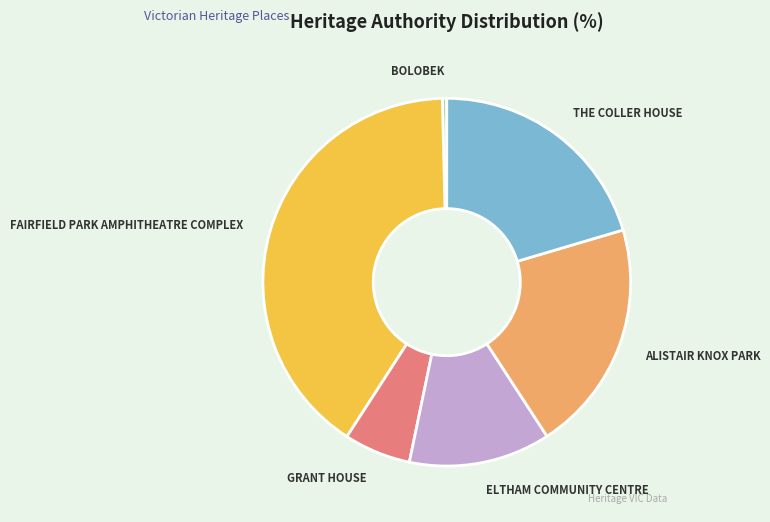

Which category has the biggest portion of the pie?

FAIRFIELD PARK AMPHITHEATRE COMPLEX